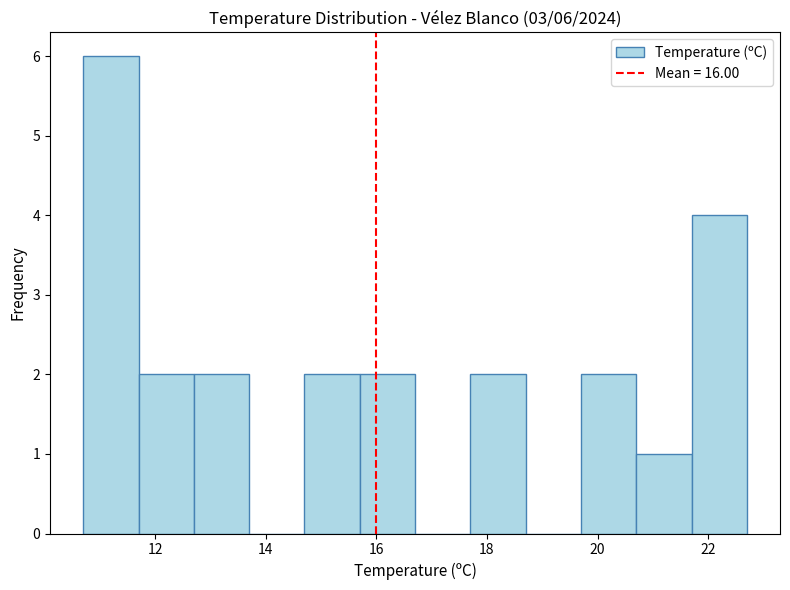

Which range on the x-axis has the tallest bar?

10.7 to 11.7